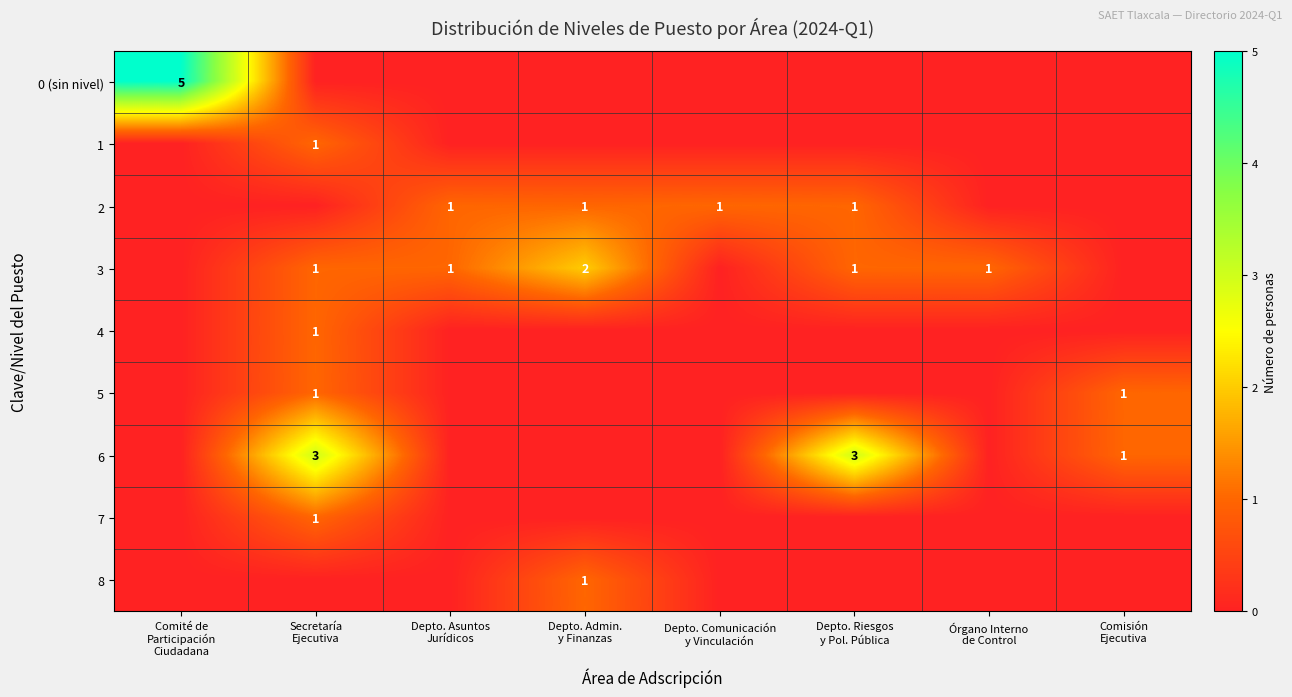

The value of 5 at Órgano Interno de Control is 0. True or false?

True